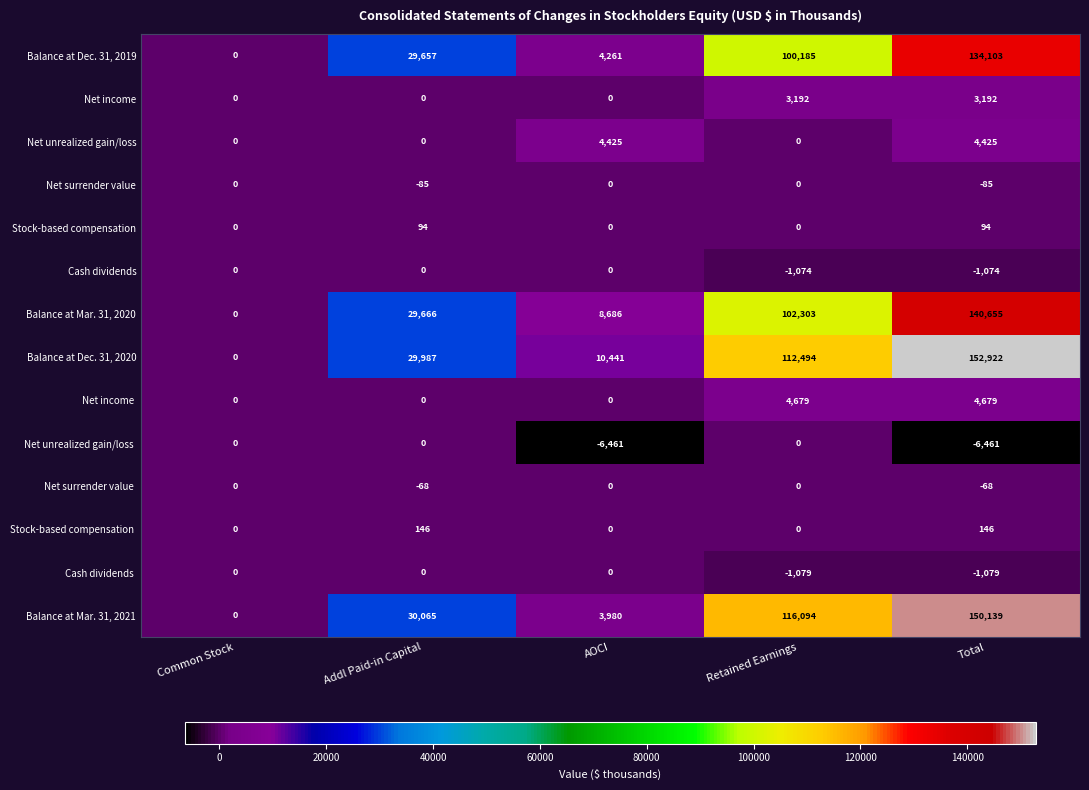

How many distinct data groups are displayed?

14